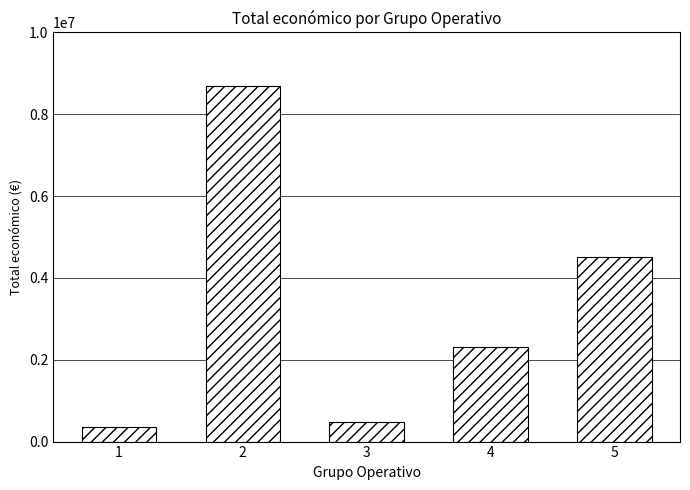

What is the sum of all values?

16356760